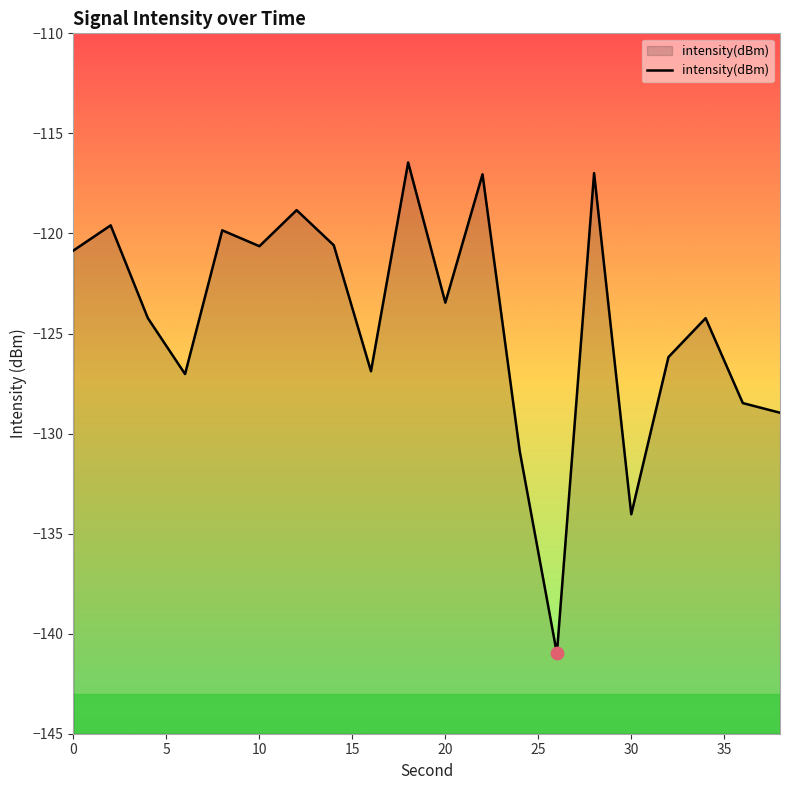

Between 34 and 14, which is larger?

14